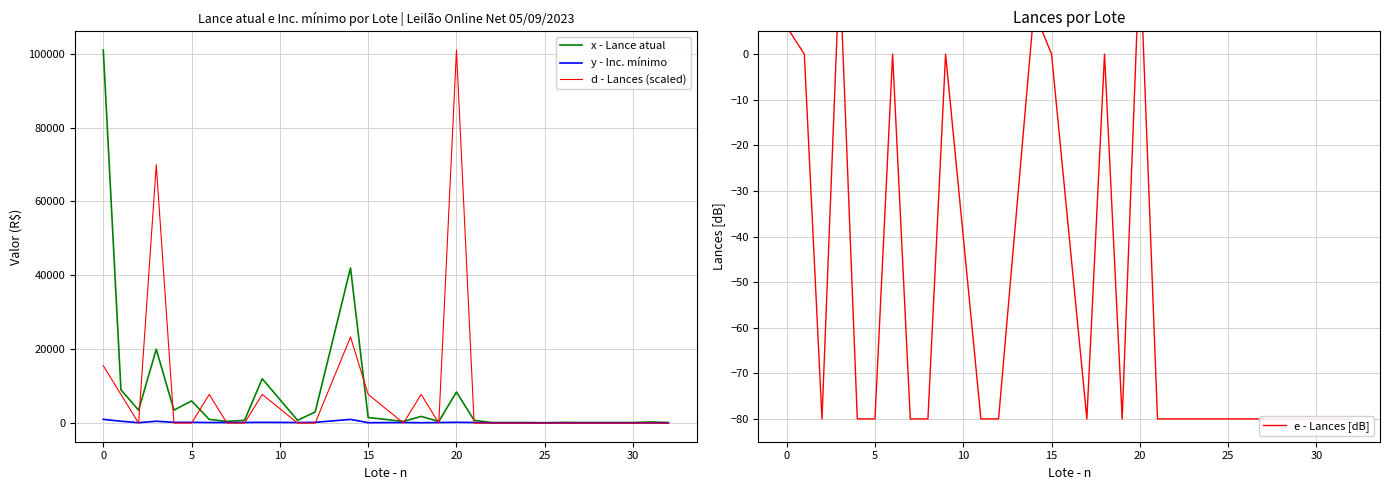

What is the value of the x - Lance atual point at the 2nd from the left?

9000.0